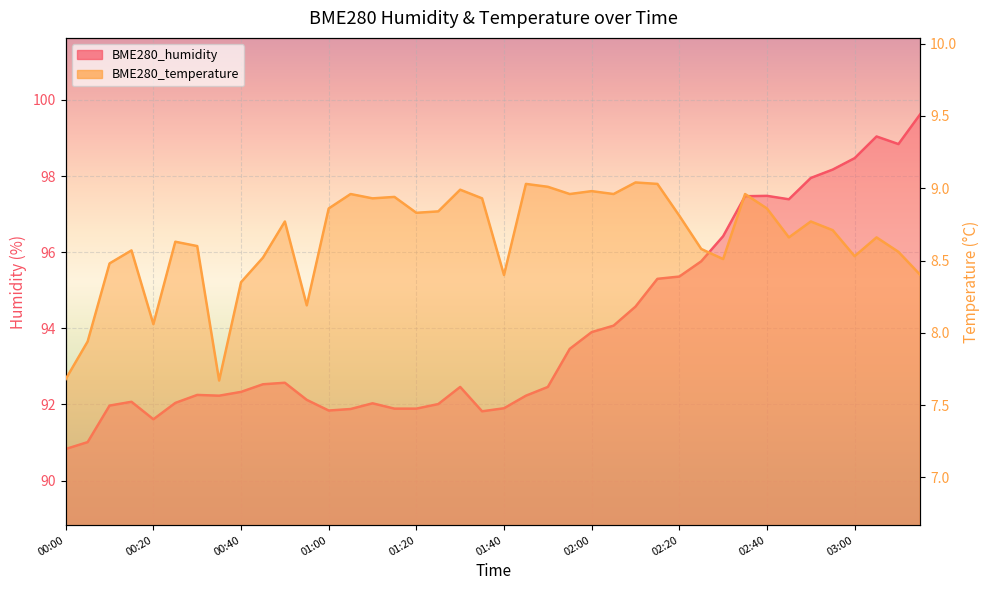

At how many categories does at least one series exceed 57?

40